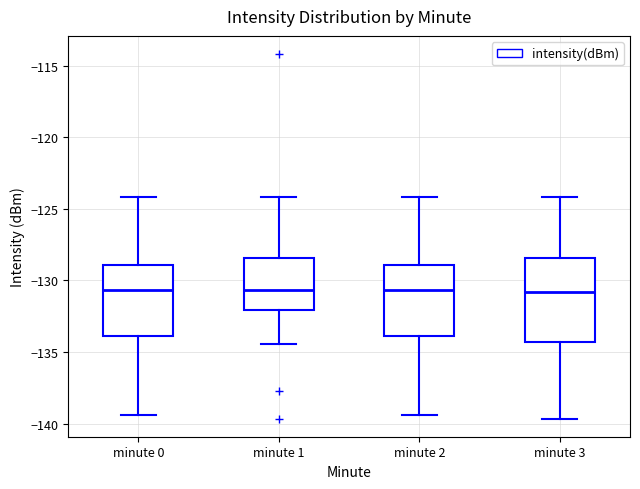

Where does the upper whisker of the box for minute 2 end on the y-axis? The values are not printed on the chart, so give them approximately, as read against the axis.

-124.0